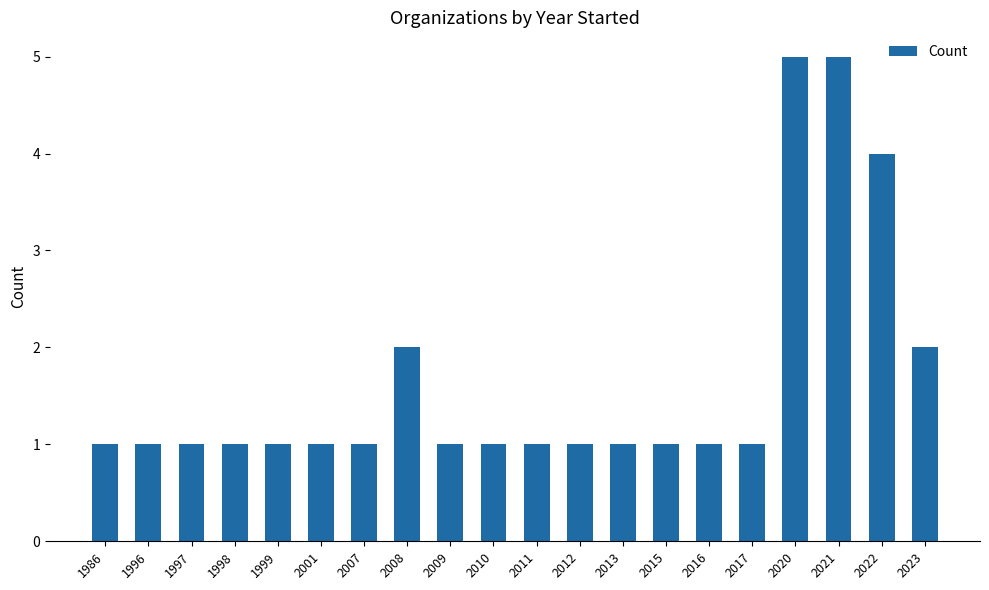

What is the value of the 9th bar from the left?

1